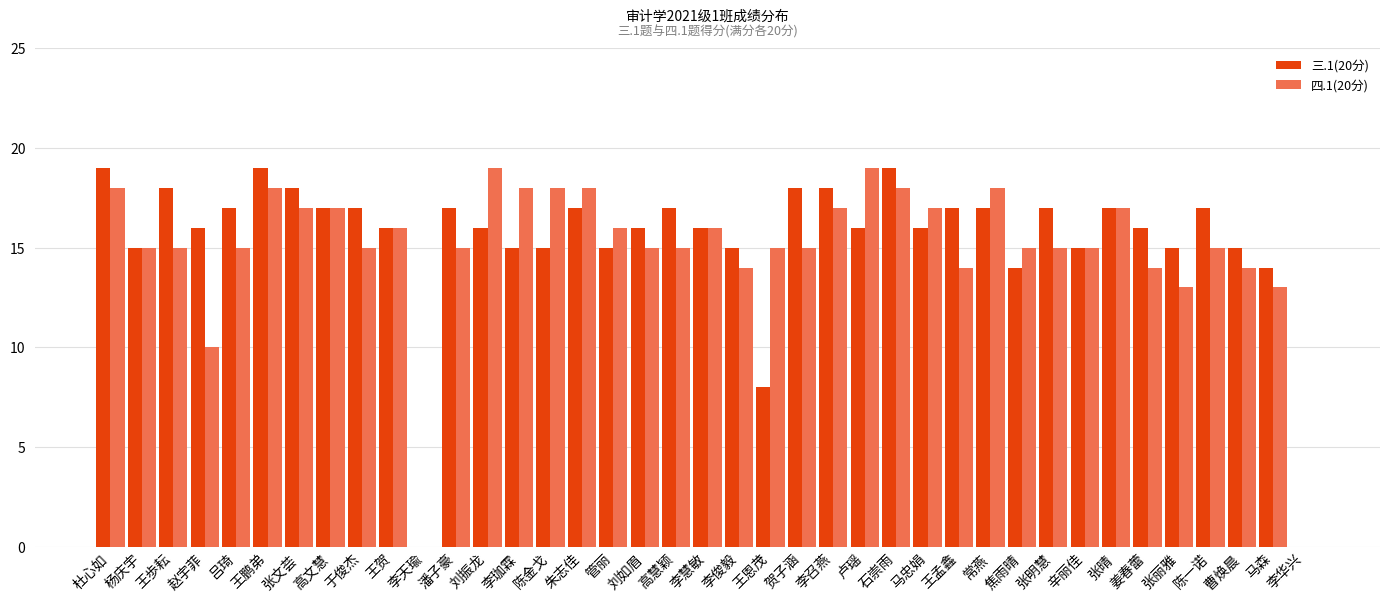

What is the total value across all series at 管丽?

31